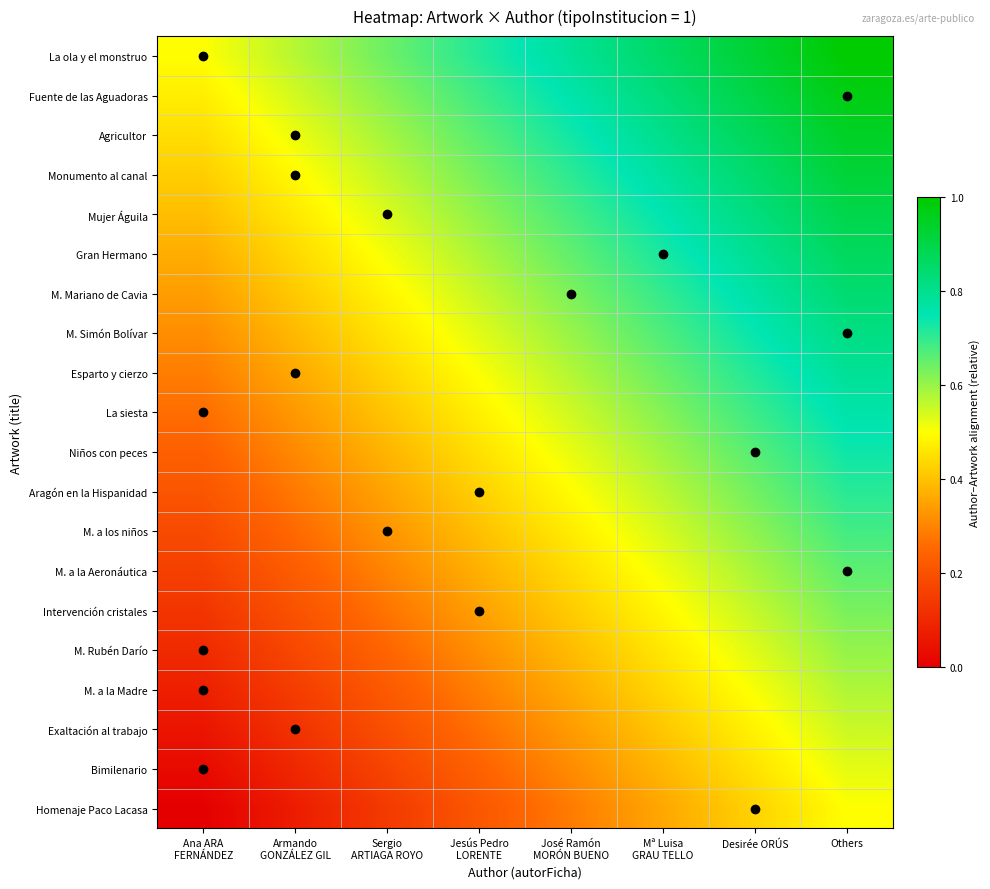

At Desirée ORÚS, list the series in order from smallest to largest.

Homenaje Paco Lacasa, Bimilenario, Exaltación al trabajo, M. a la Madre, M. Rubén Darío, Intervención cristales, M. a la Aeronáutica, M. a los niños, Aragón en la Hispanidad, Niños con peces, La siesta, Esparto y cierzo, M. Simón Bolívar, M. Mariano de Cavia, Gran Hermano, Mujer Águila, Monumento al canal, Agricultor, Fuente de las Aguadoras, La ola y el monstruo